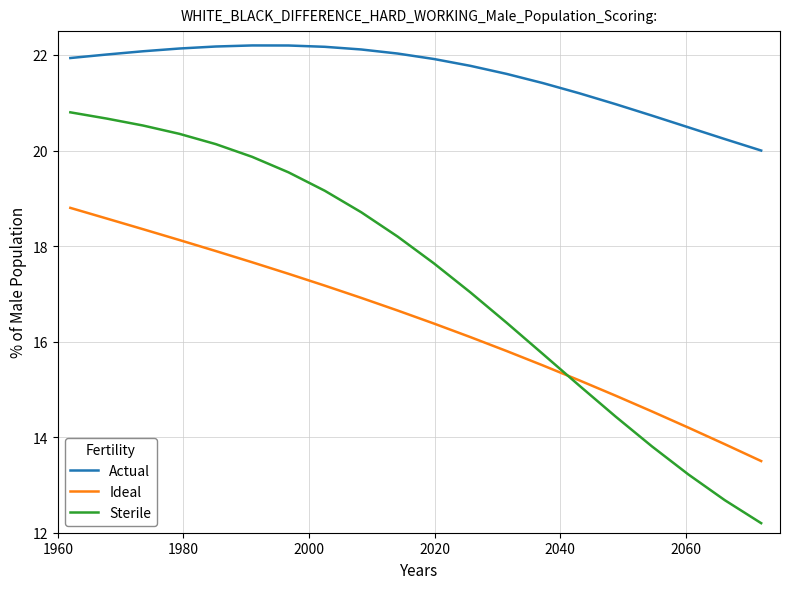

How many intersections are there between Ideal and Sterile?

1